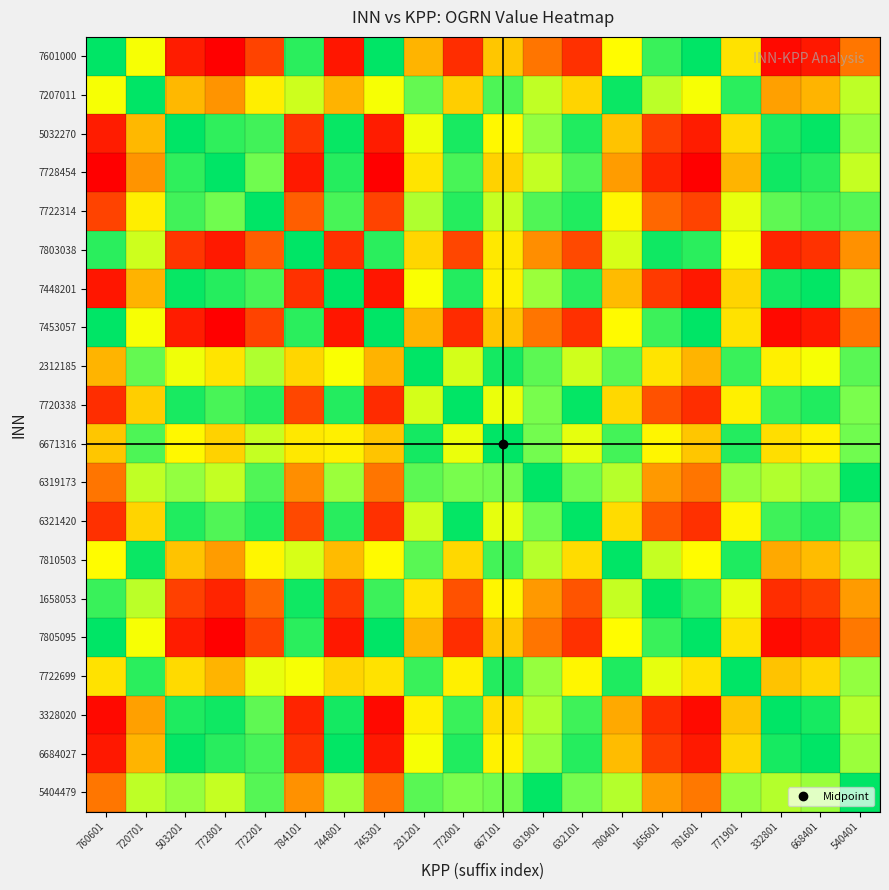

At which category is the sum across all series the highest?

540401